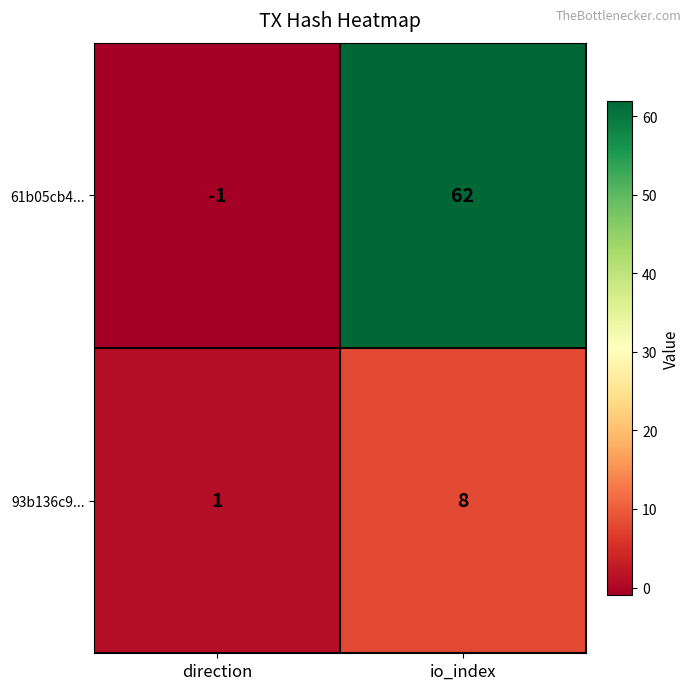

Reading left to right, transcribe all the data shown in this chart.

61b05cb4...: -1	62
93b136c9...: 1	8